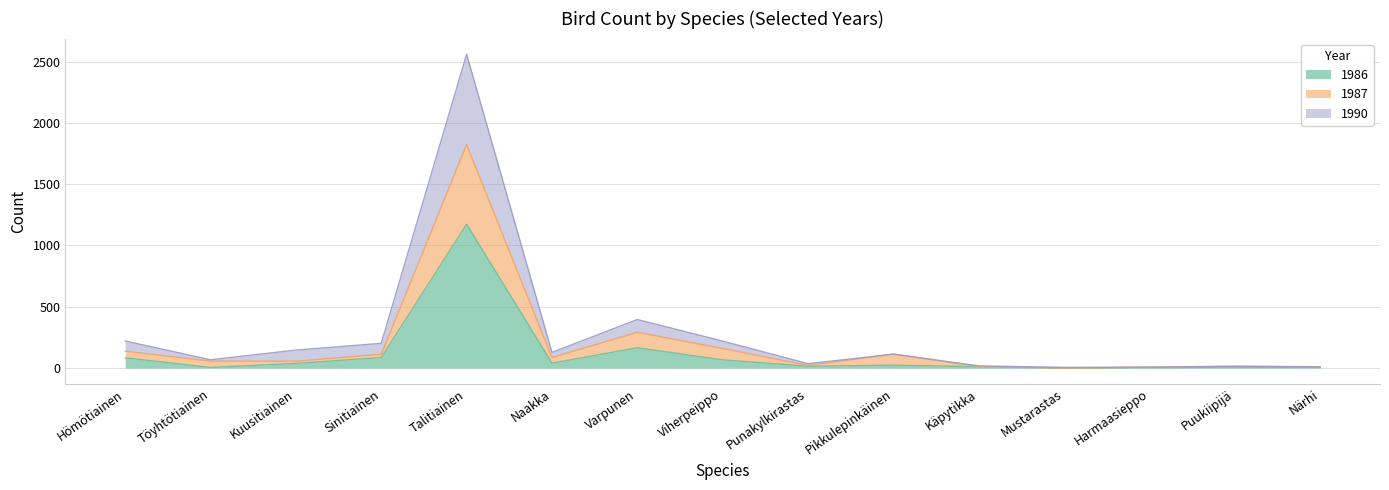

The 1986 series shows 1881 at Talitiainen. True or false?

False